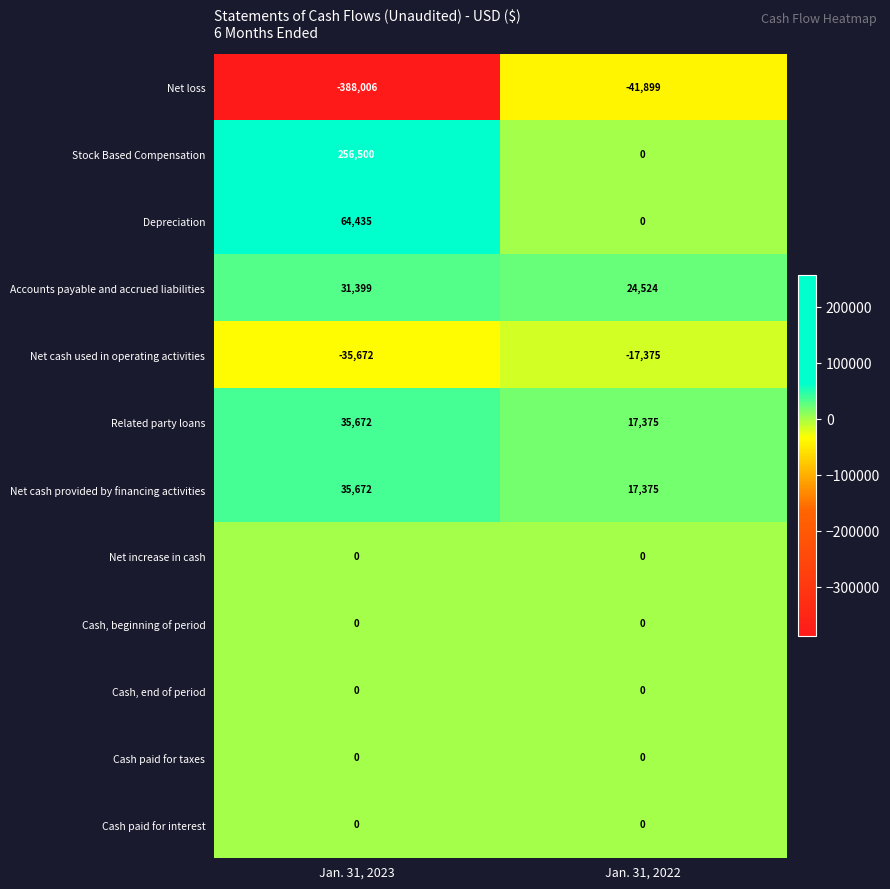

Which series changed the most between Jan. 31, 2023 and Jan. 31, 2022?

Net loss